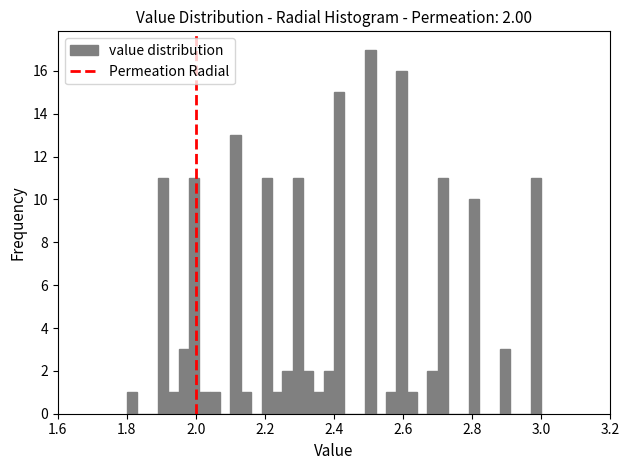

Around what value on the x-axis is the tallest bar? Give the approximate position of its centre, as read against the axis.

2.50